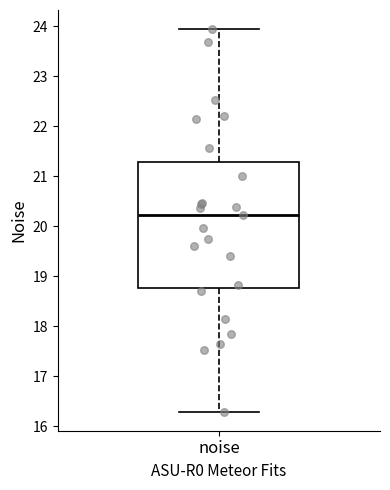

Transcribe this box plot: give where the median line is, the range the box spans, and where the two whiskers end, as read against the y-axis. The values are not printed on the chart, so give them approximately, as read against the axis.

median 20.2, box 18.8 to 21.3, whiskers 16.3 to 23.9